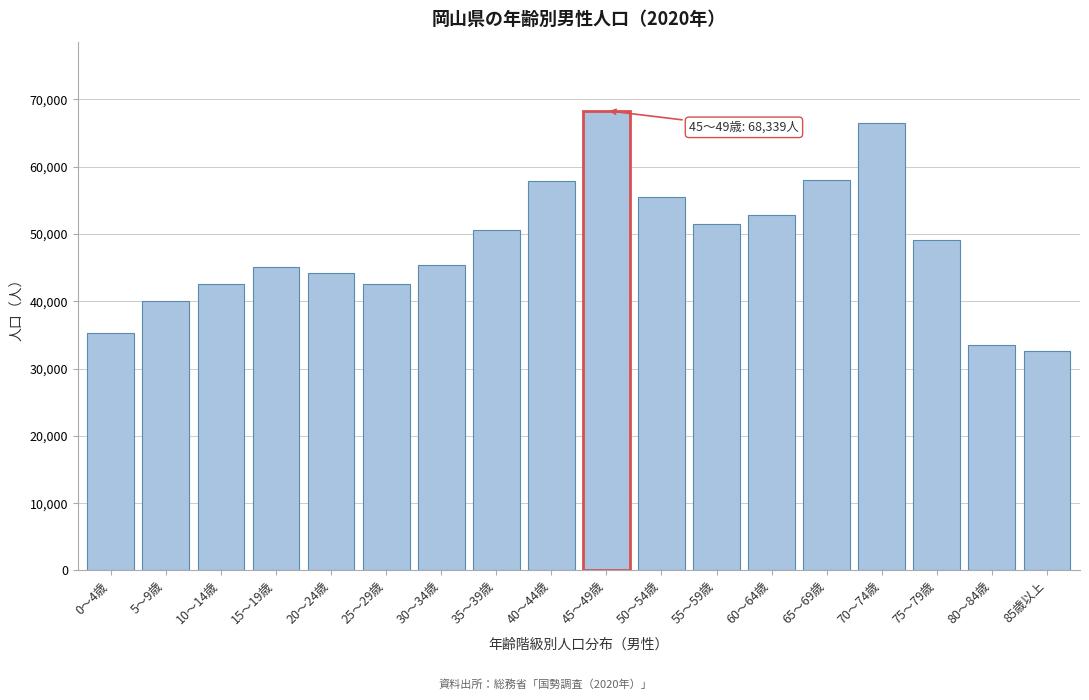

Is it true that the value at 85歳以上 is 32632?

True